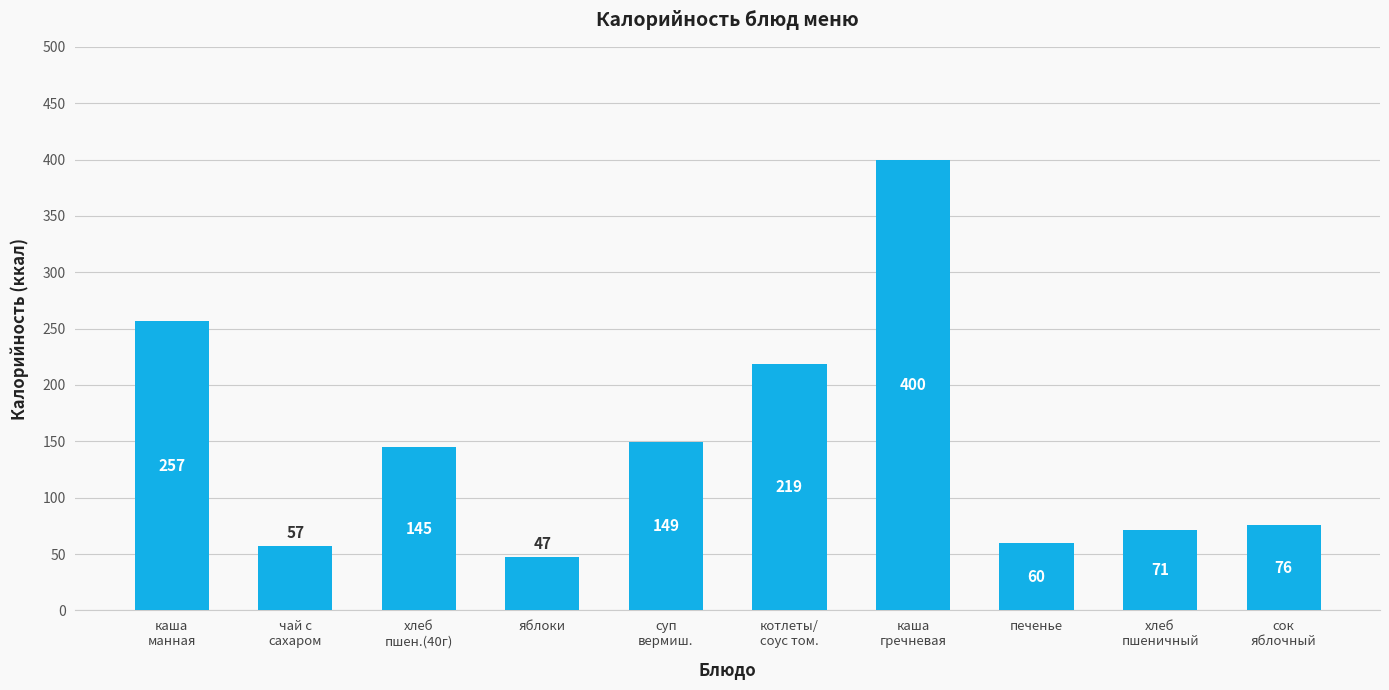

At which category does the chart reach its minimum across all series?

яблоки